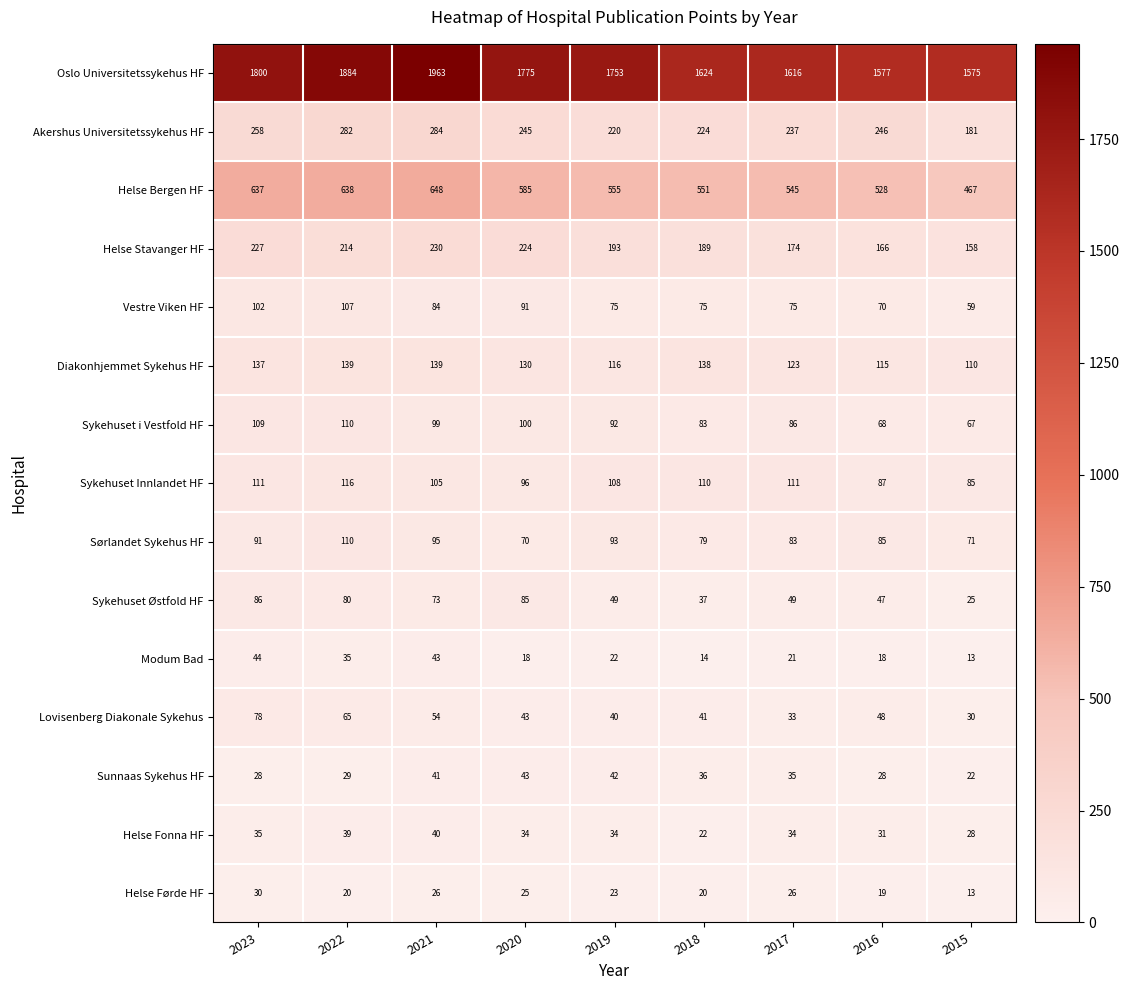

What is the difference between the maximum and minimum values in the Helse Bergen HF series?

181